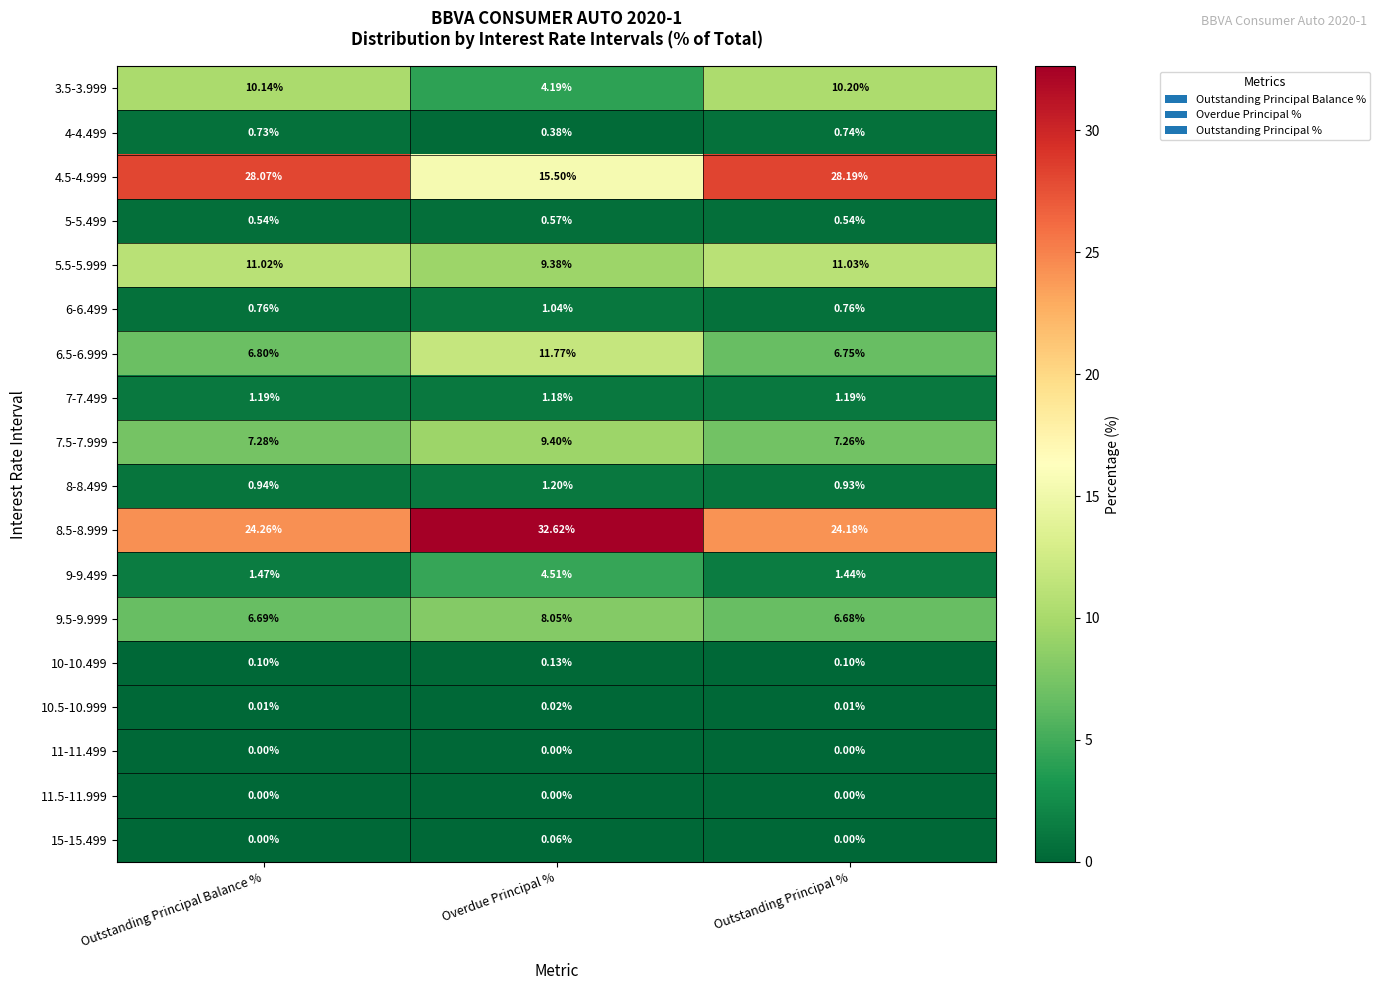

Where does the 3.5-3.999 series first go above 10?

Outstanding Principal Balance %